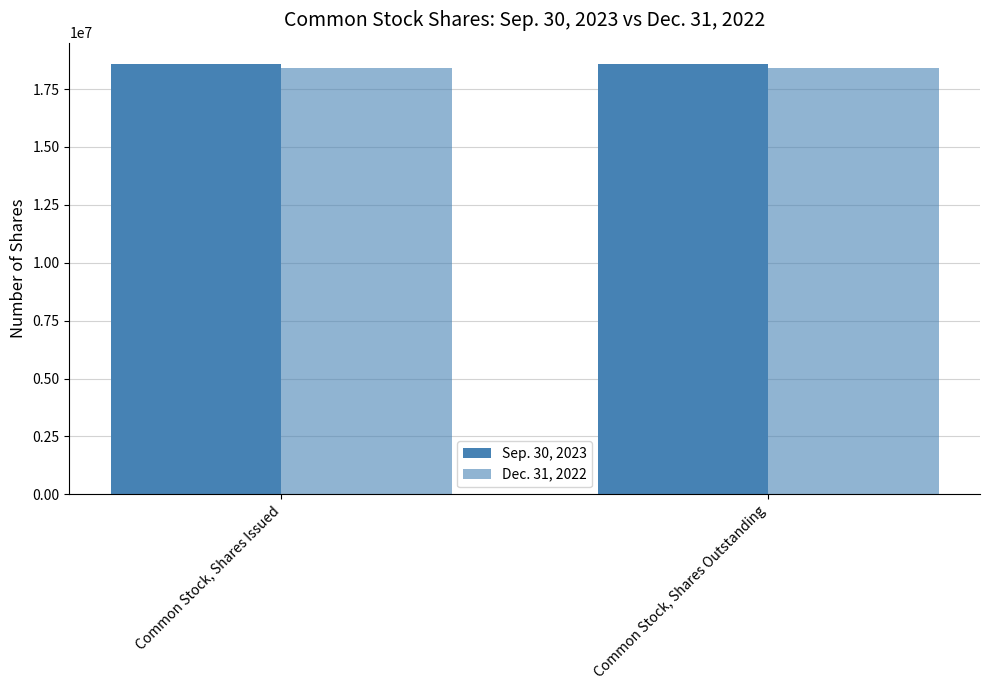

Count the number of categories in the chart.

2